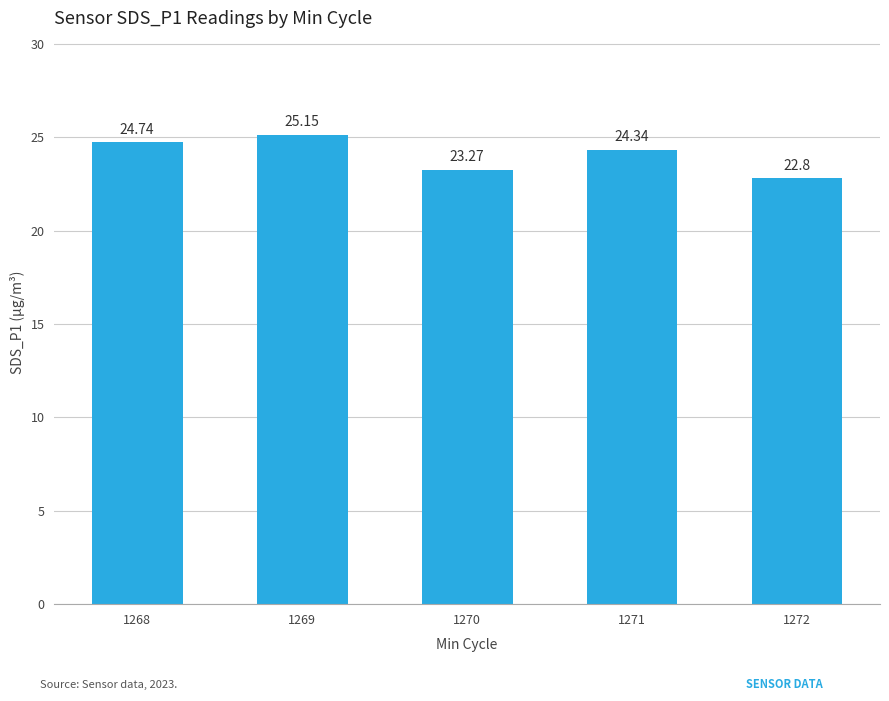

How many bars are there in total?

5